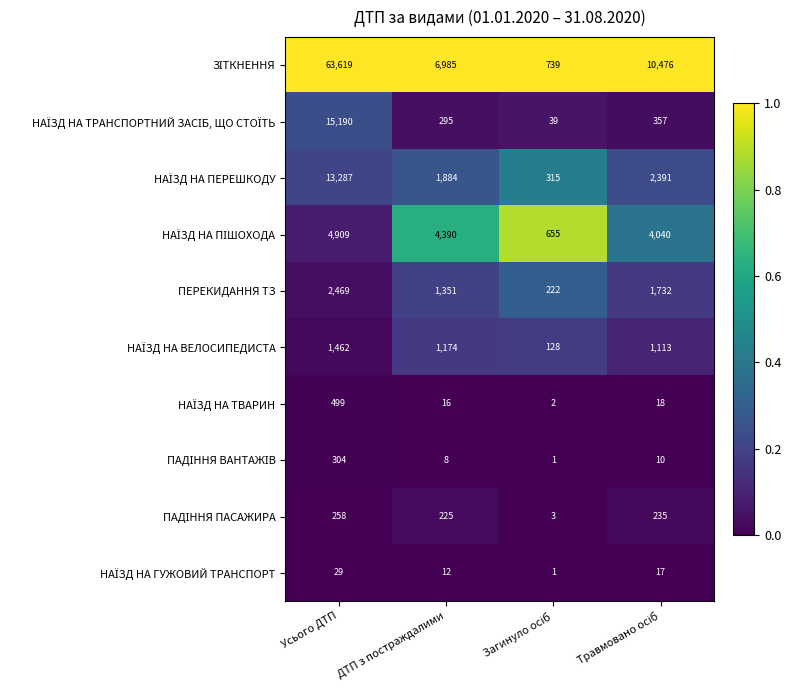

The value of ПЕРЕКИДАННЯ ТЗ at ДТП з постраждалими is 362. True or false?

False